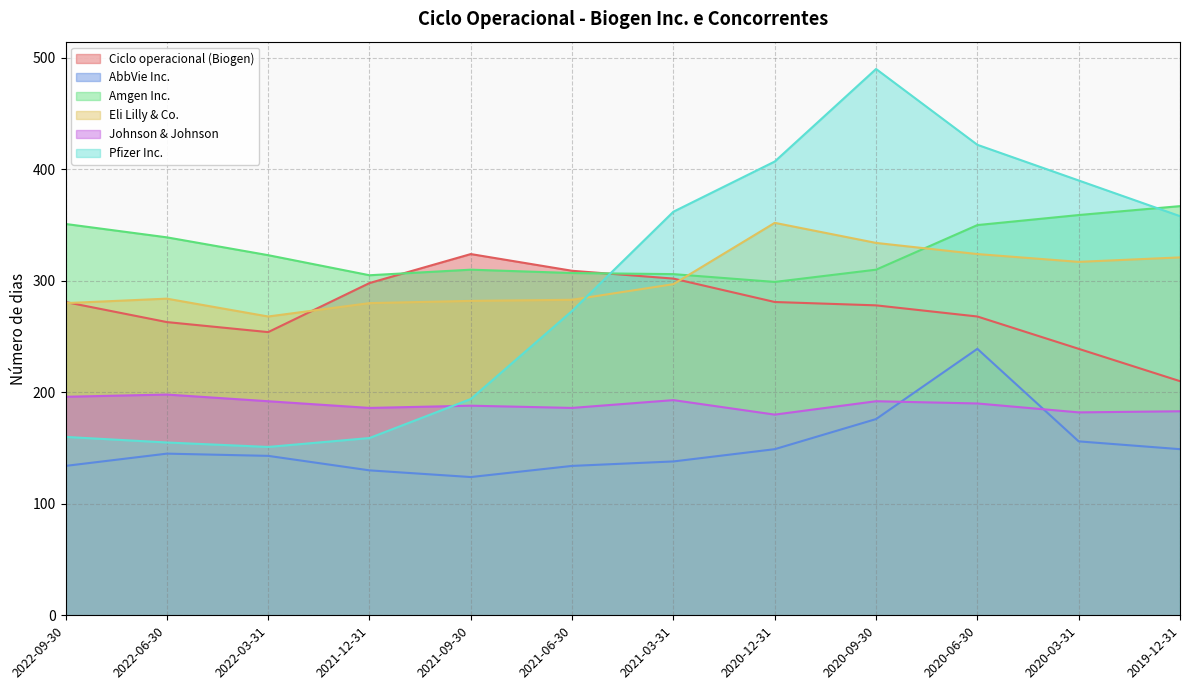

At how many categories does at least one series exceed 285?

12